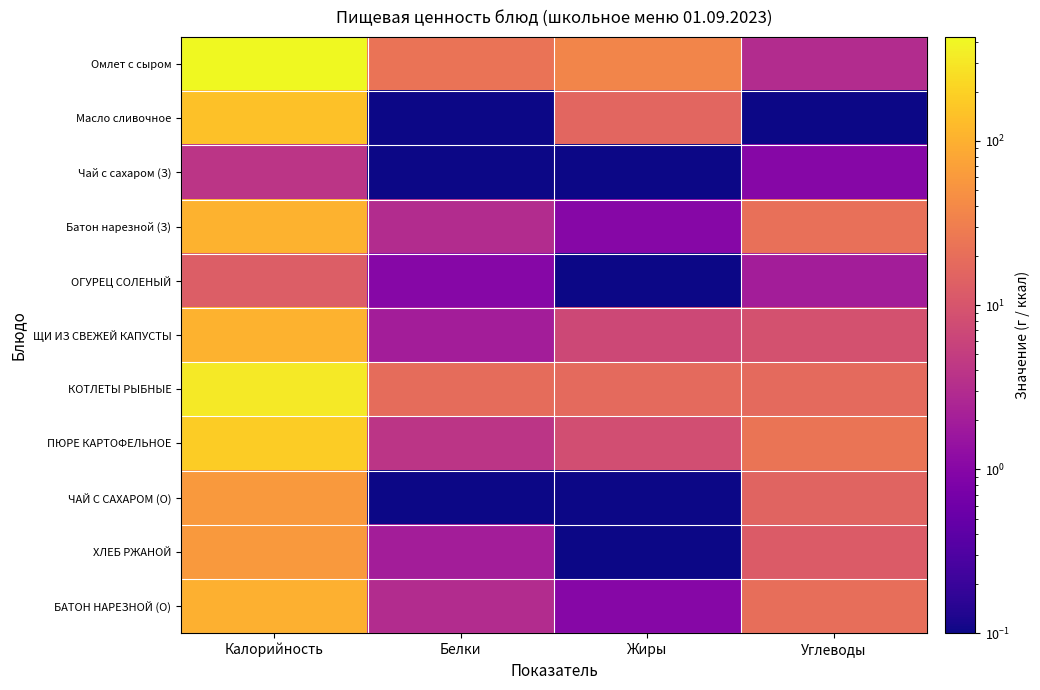

Between Калорийность and Белки, which series saw the biggest shift?

Омлет с сыром